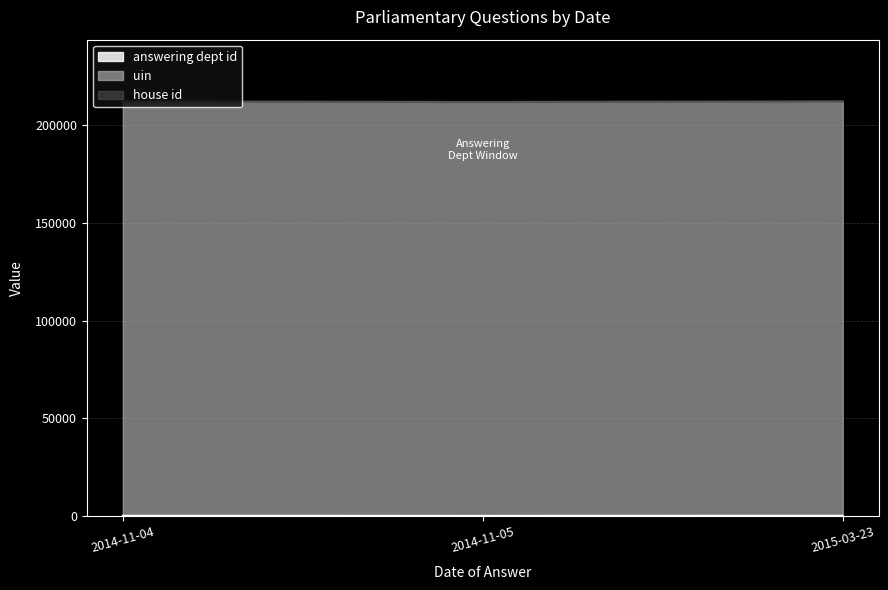

Where does the uin series first go above 211920?

2014-11-04